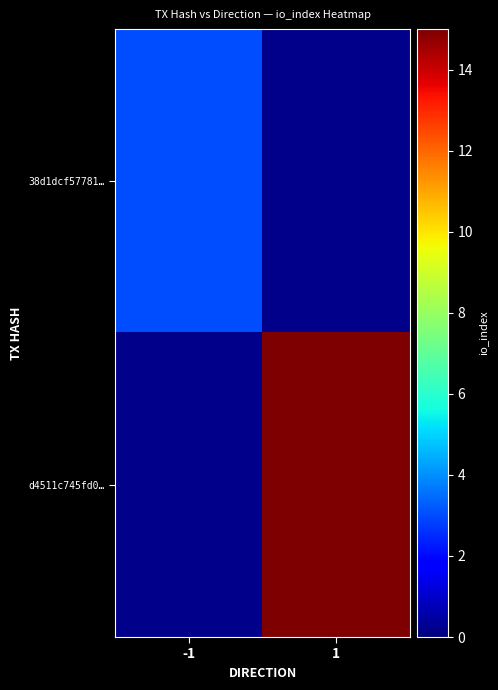

At which category does the chart reach its peak across all series?

1